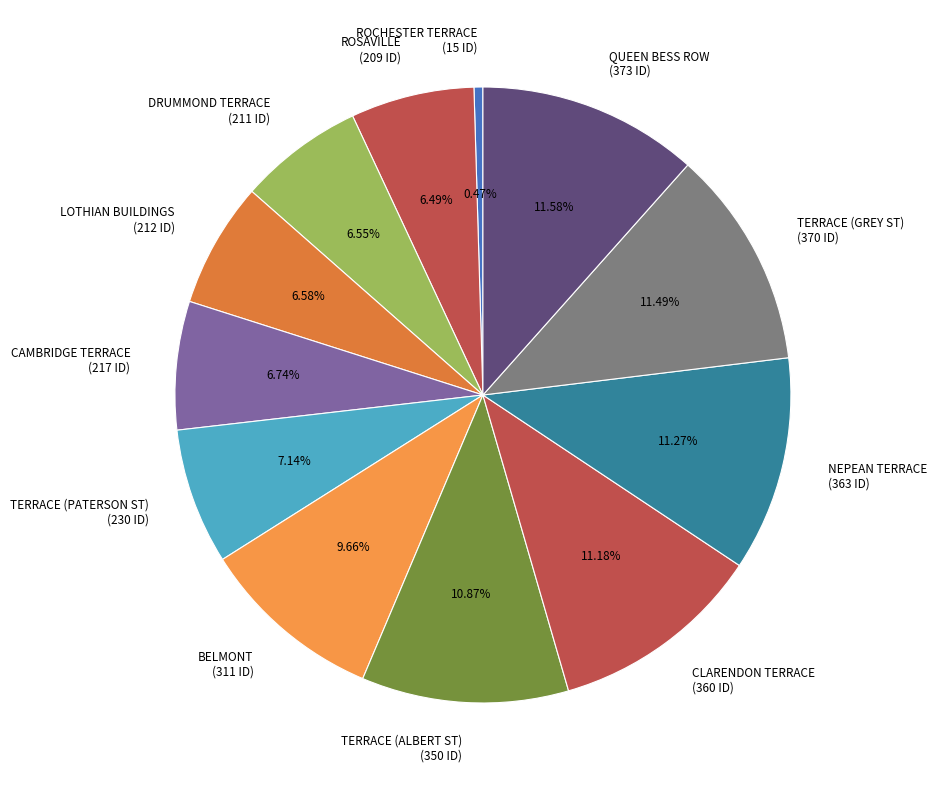

What percentage is the CAMBRIDGE TERRACE slice, to the nearest percent?

7%